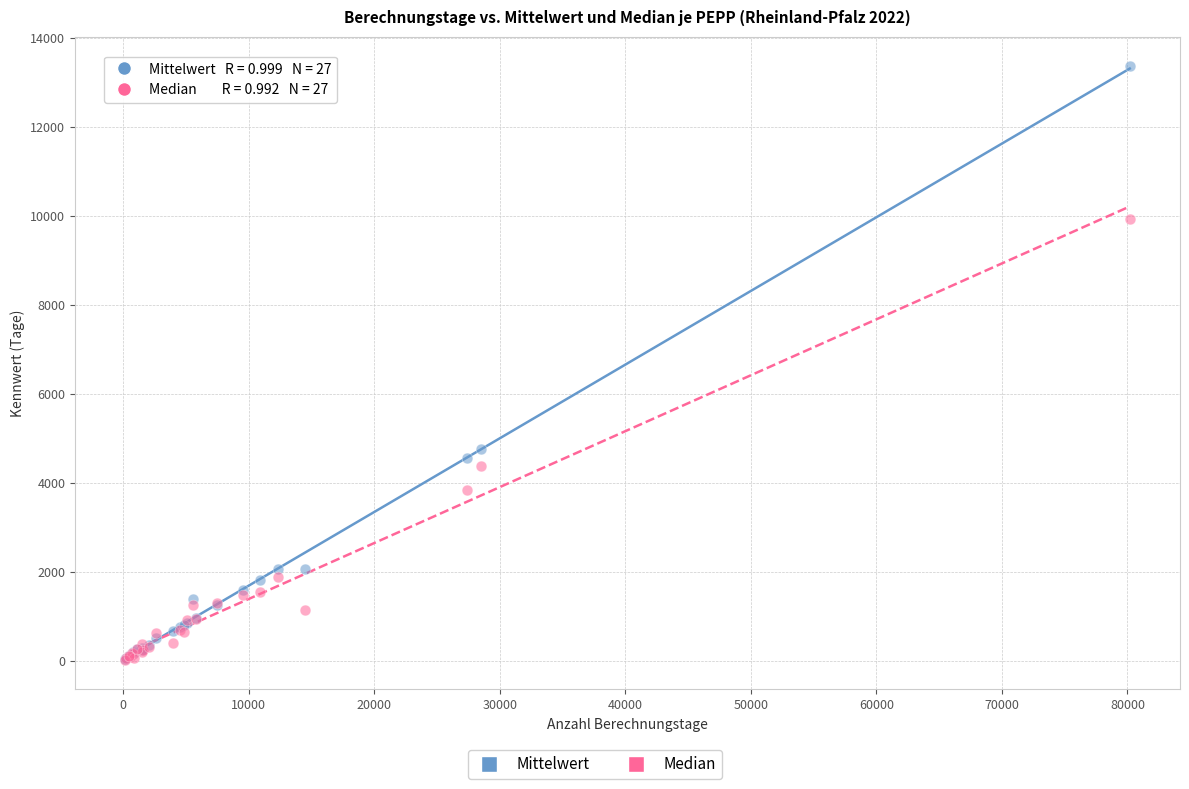

In the Median series, what Y value is closest to 4977?

4369.5